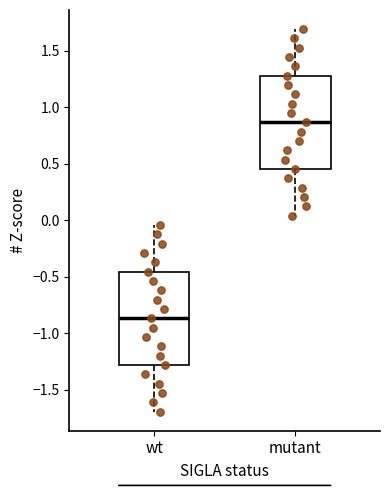

Which box's median line is the highest?

mutant